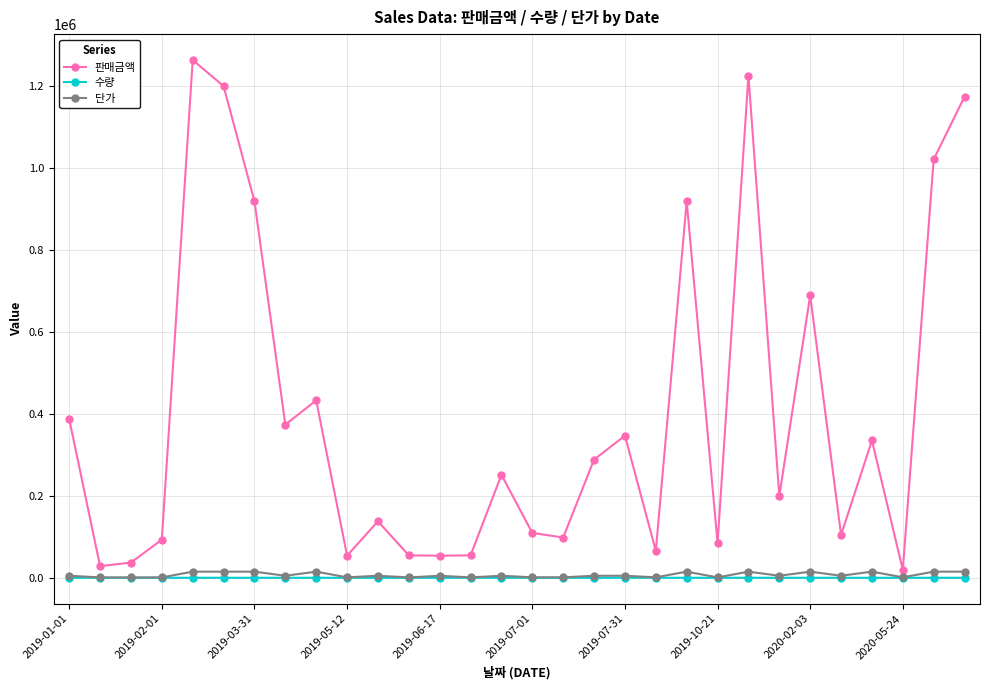

Count the number of categories in the chart.

30